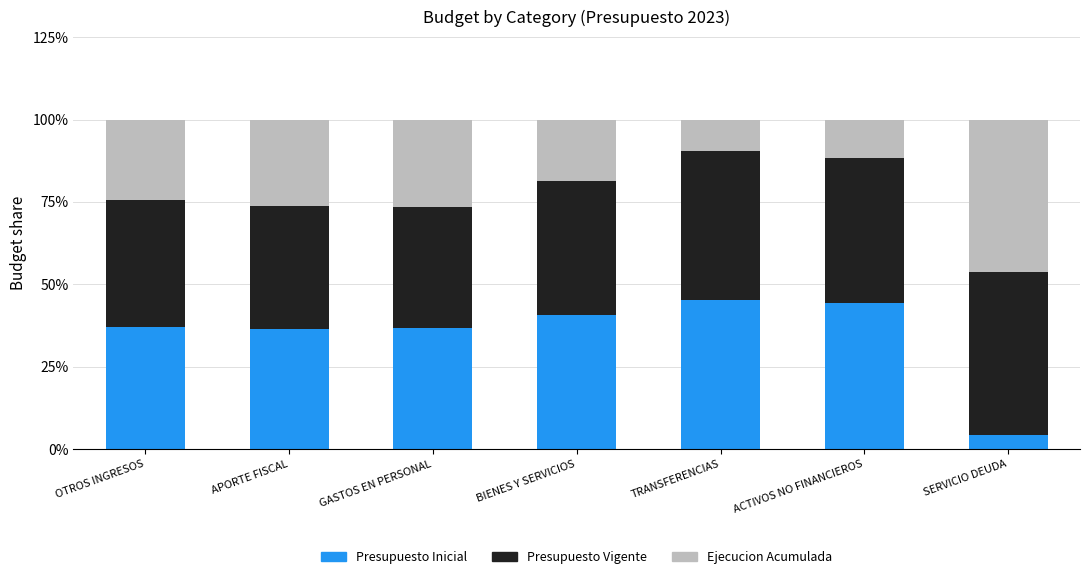

Read the Presupuesto Inicial value at TRANSFERENCIAS.

45.2